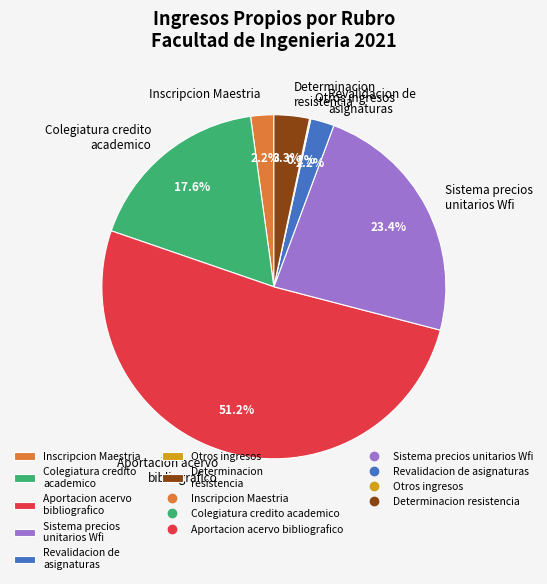

What is the total percentage of Determinacion resistencia and Colegiatura credito academico?

20.9%